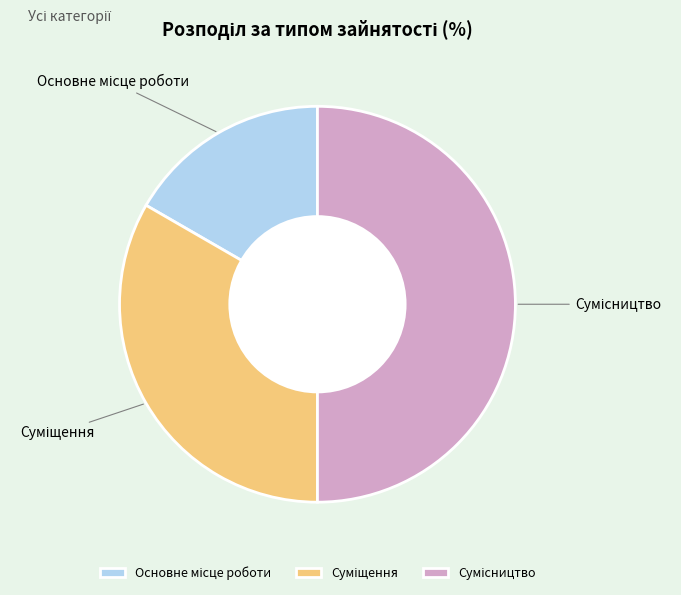

Count the number of slices in the pie.

3